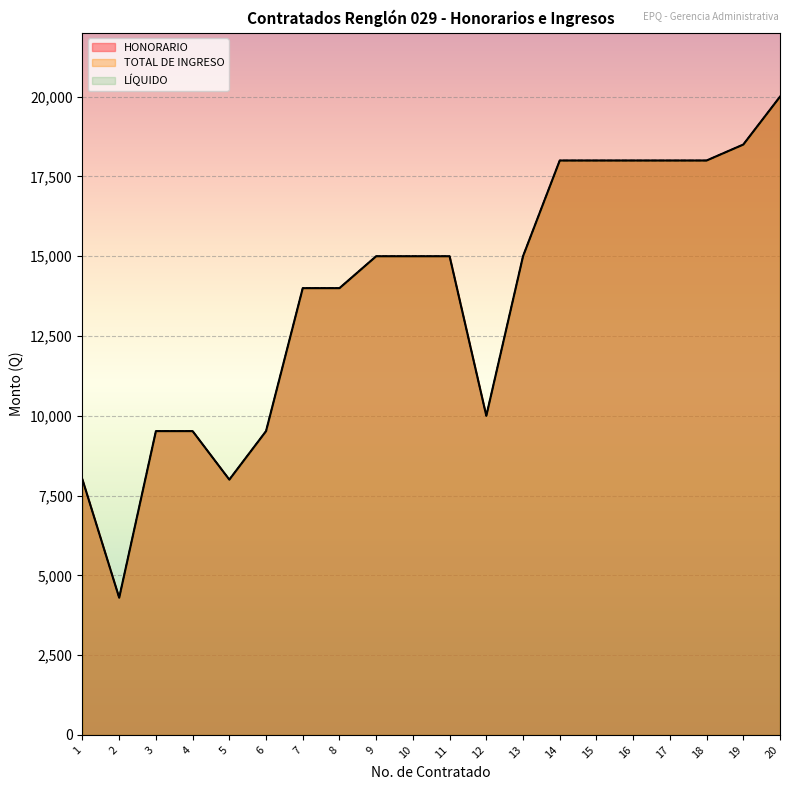

What is the difference between the second highest and second lowest values in the TOTAL DE INGRESO series?

10500.0